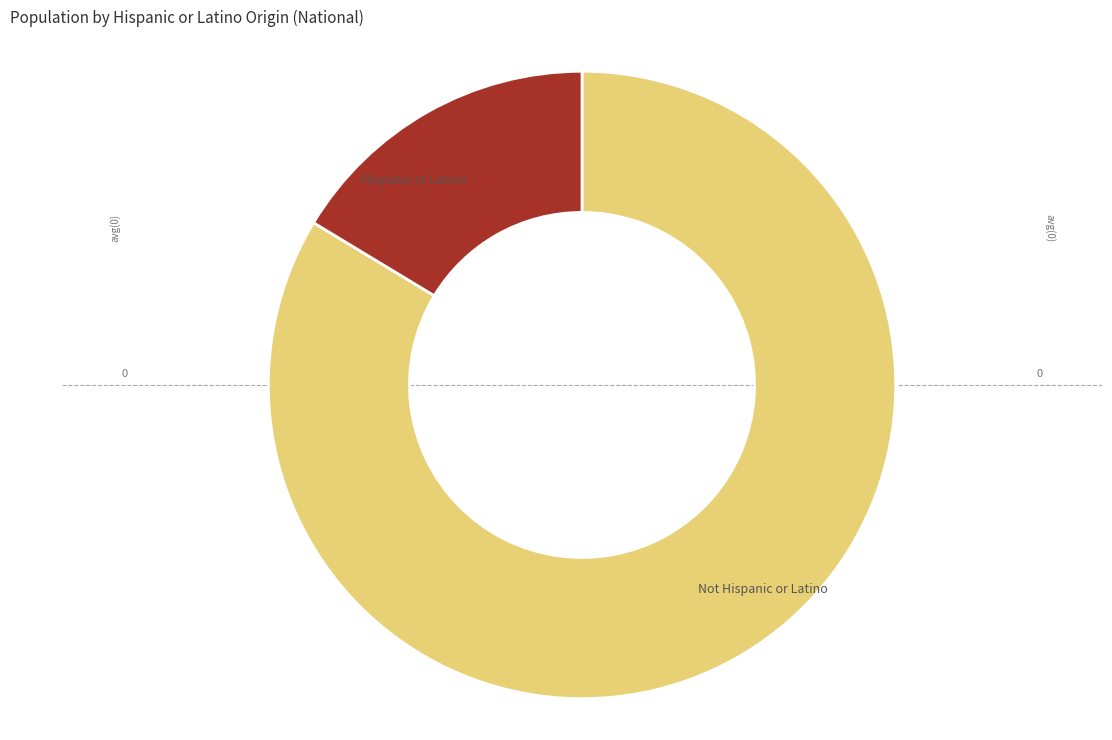

Which category has the smallest portion of the pie?

Hispanic or Latino